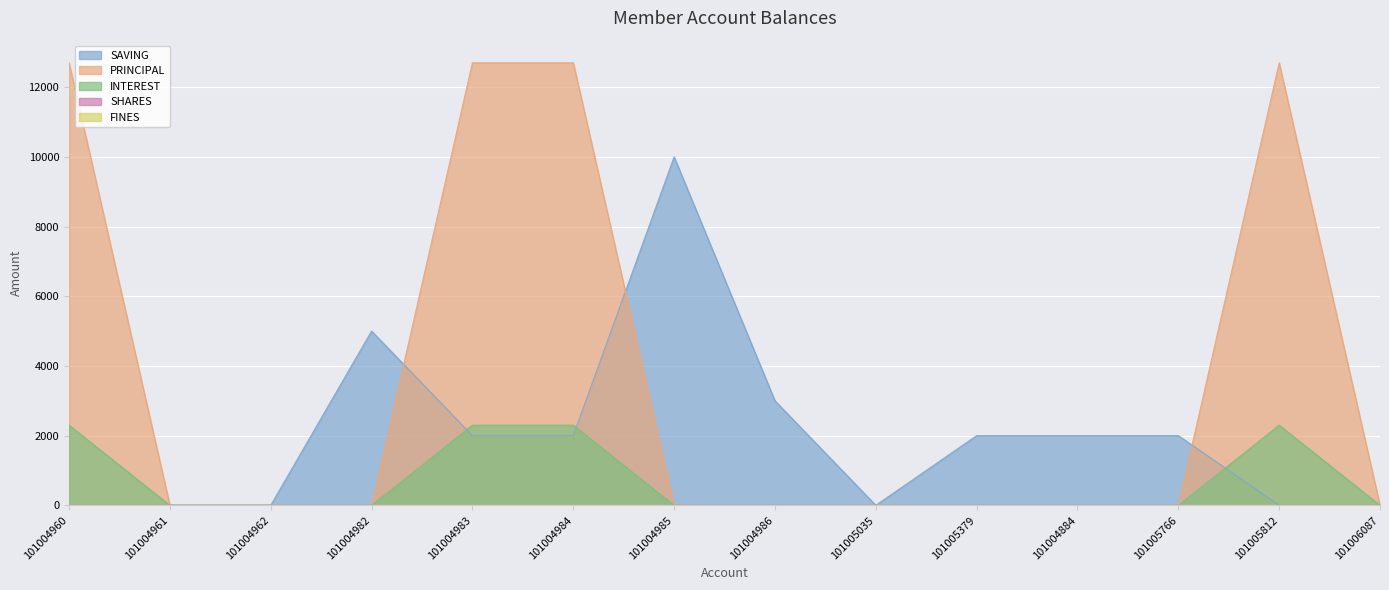

Rank the series at 101004982 from lowest to highest value.

PRINCIPAL, INTEREST, SAVING